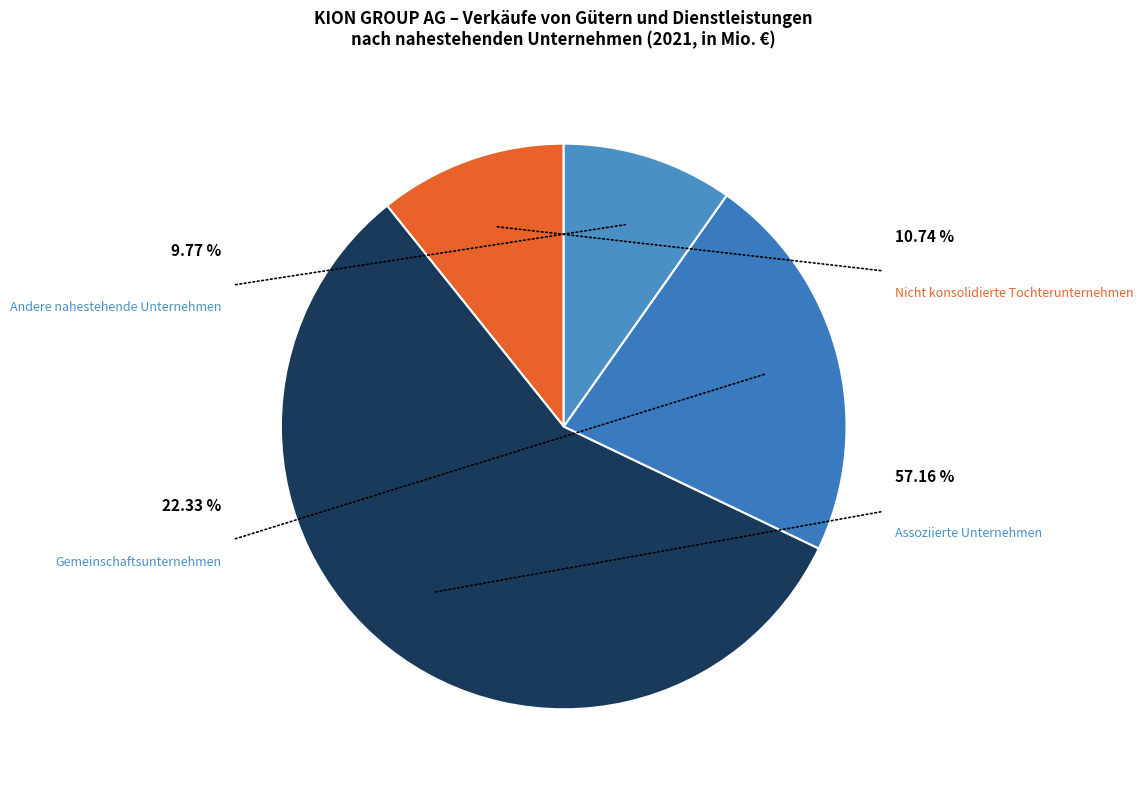

The Nicht konsolidierte Tochterunternehmen slice represents 11% of the pie. True or false?

True